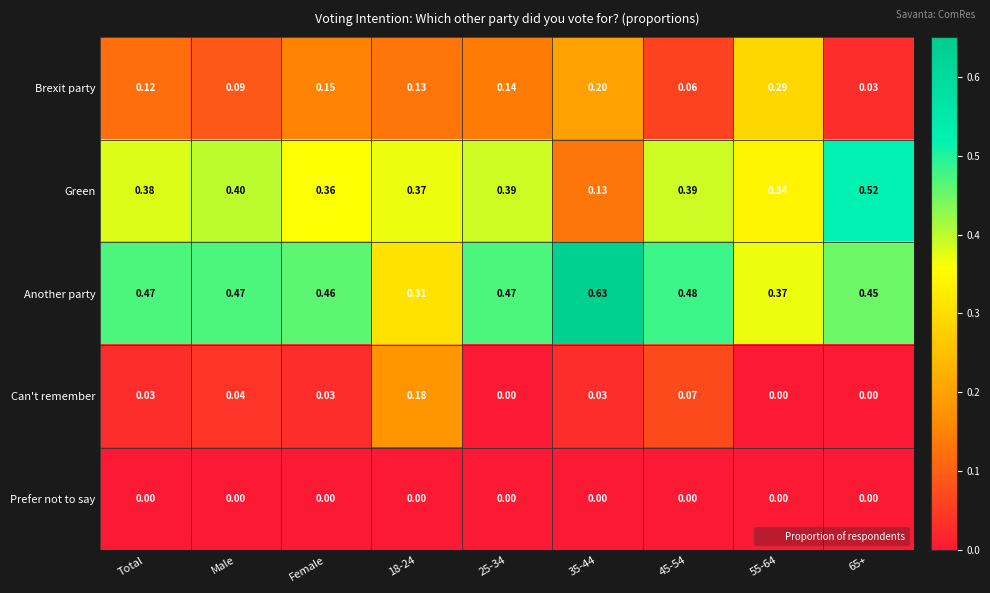

Rank the series by their maximum value, from lowest to highest.

Prefer not to say, Can't remember, Brexit party, Green, Another party